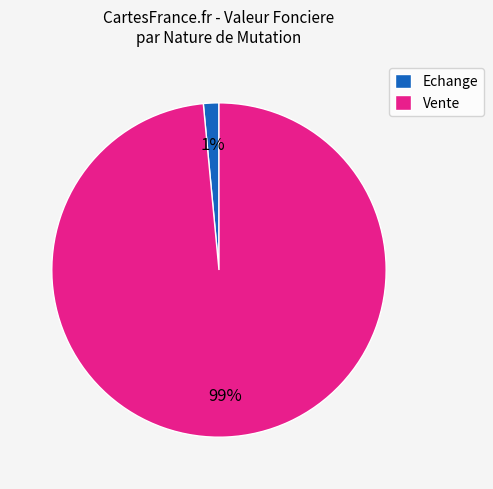

To the nearest percent, what is the combined percentage of Vente and Echange?

100%